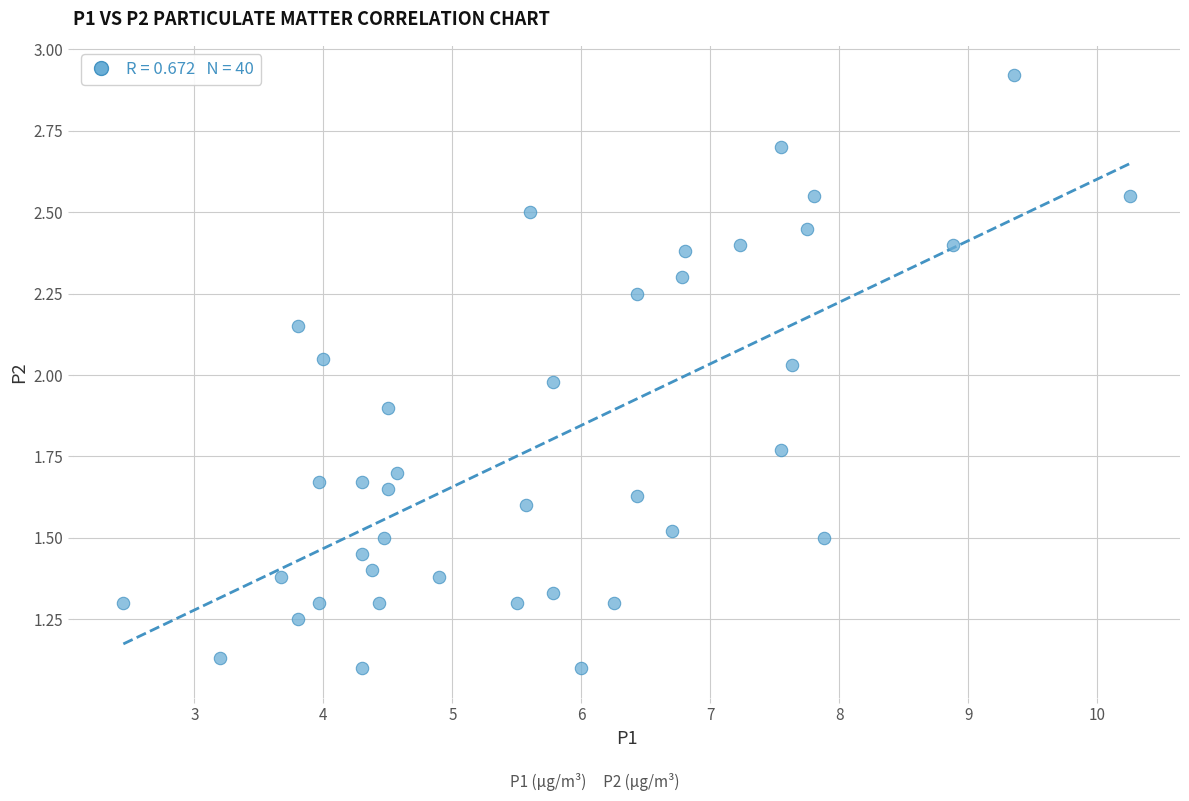

What is the range of X values (max minus min)?

7.8